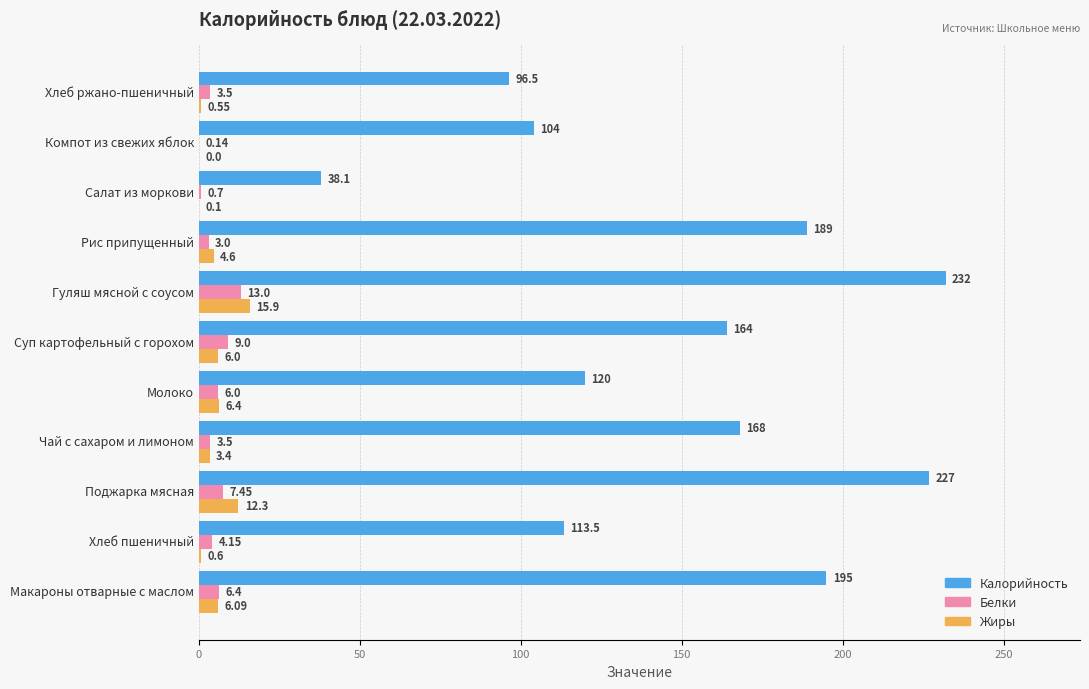

Between Макароны отварные с маслом and Чай с сахаром и лимоном, which series saw the biggest shift?

Калорийность